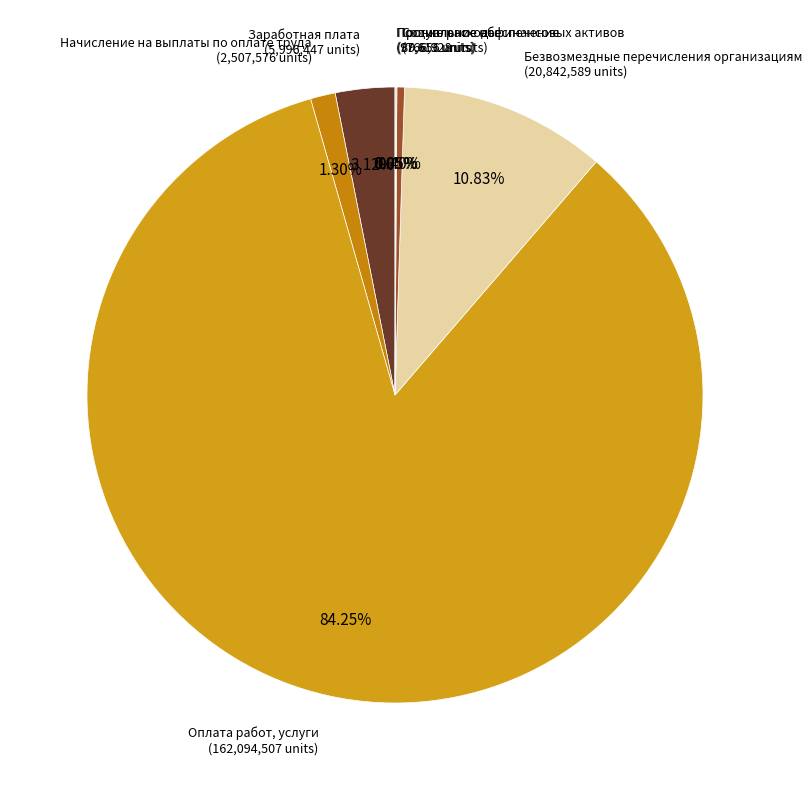

Which category has the biggest portion of the pie?

Оплата работ, услуги